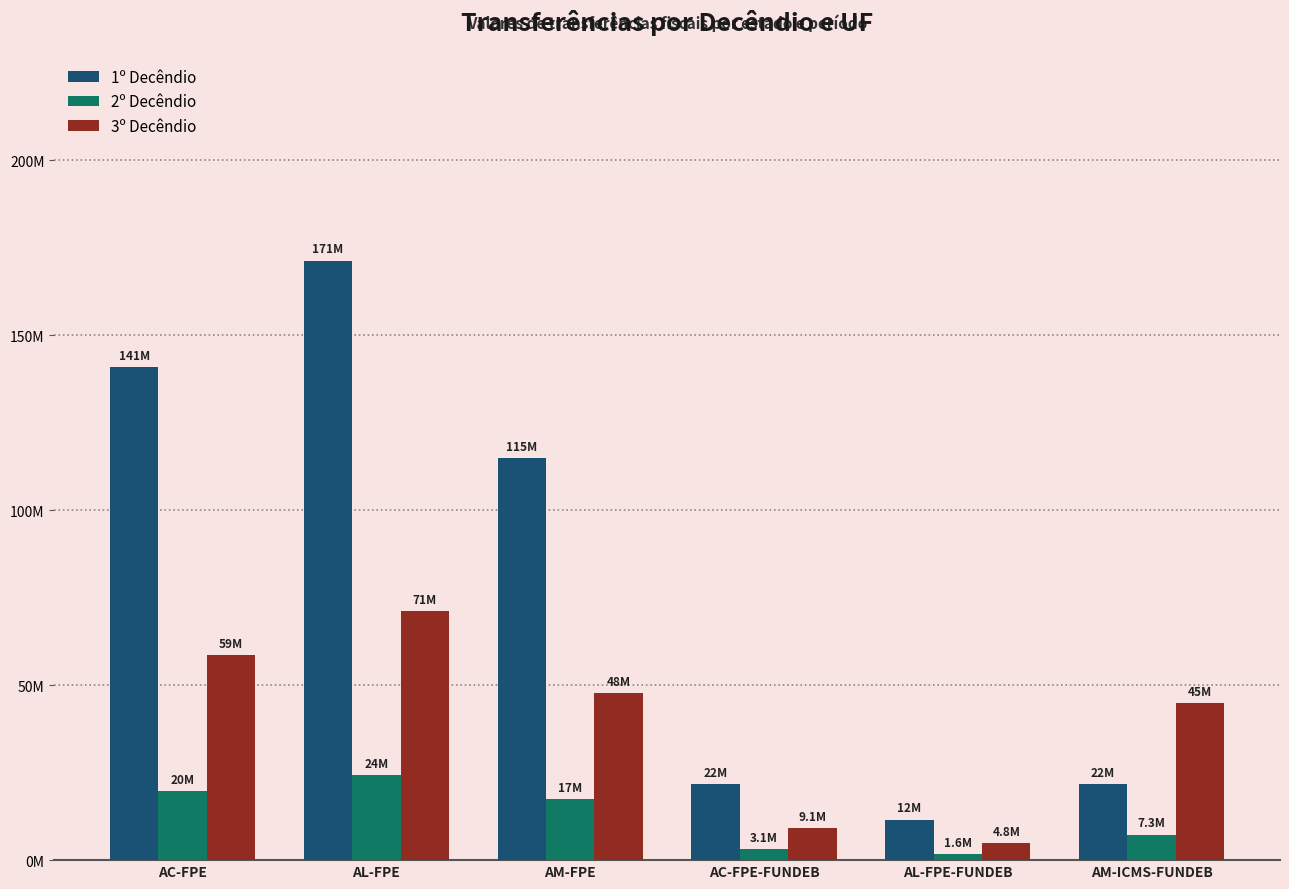

Are the bars horizontal?

No